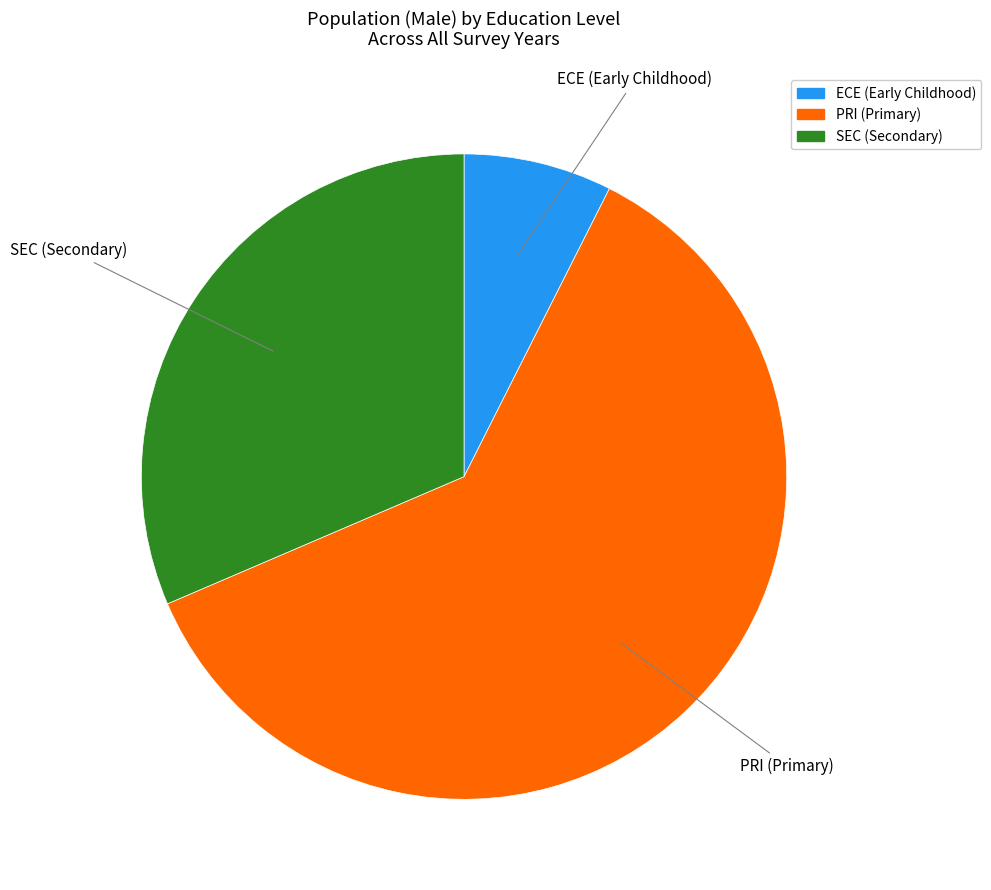

Which category has the smallest portion of the pie?

ECE